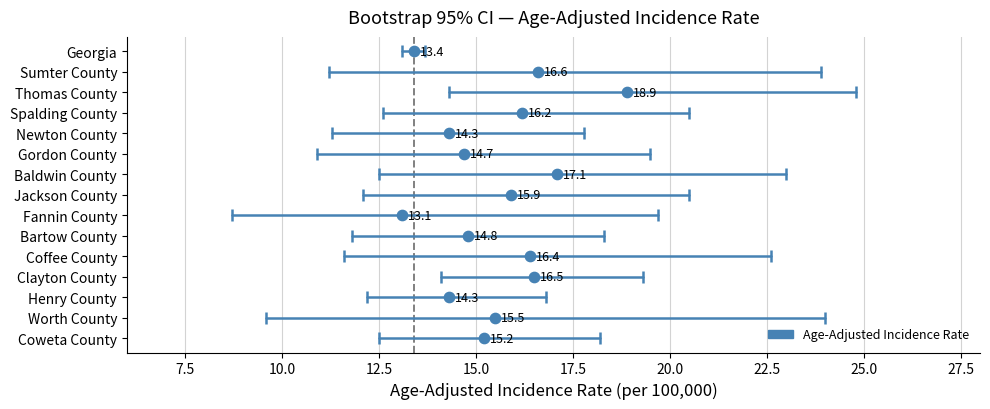

At how many categories does at least one series exceed 20?

7